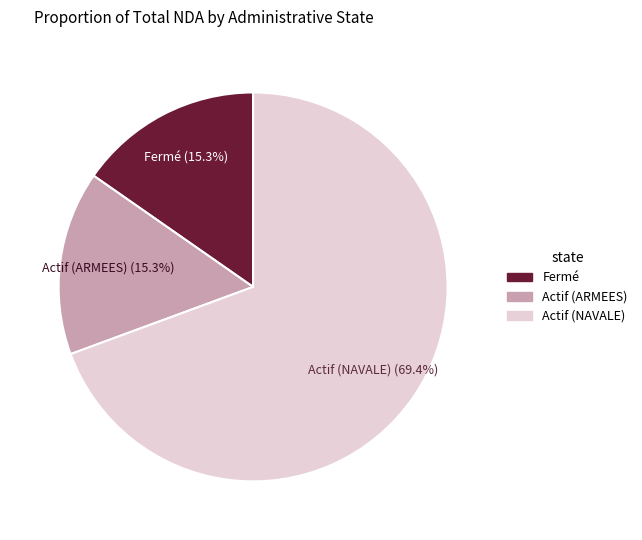

To the nearest percent, what is the difference between the largest and smallest slice percentages?

54%